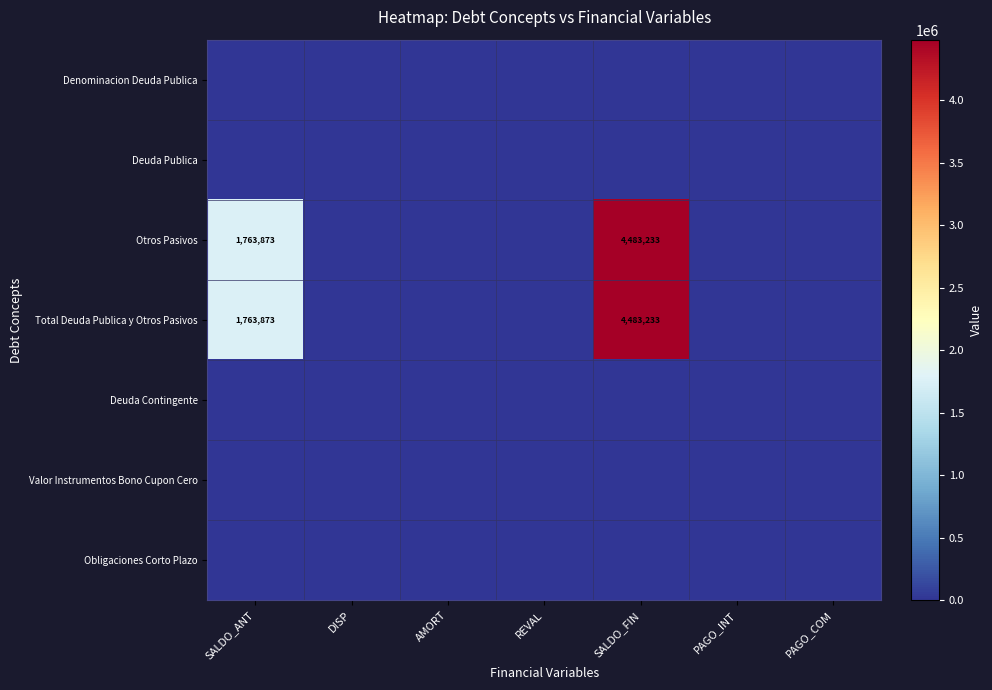

Count the number of categories in the chart.

7